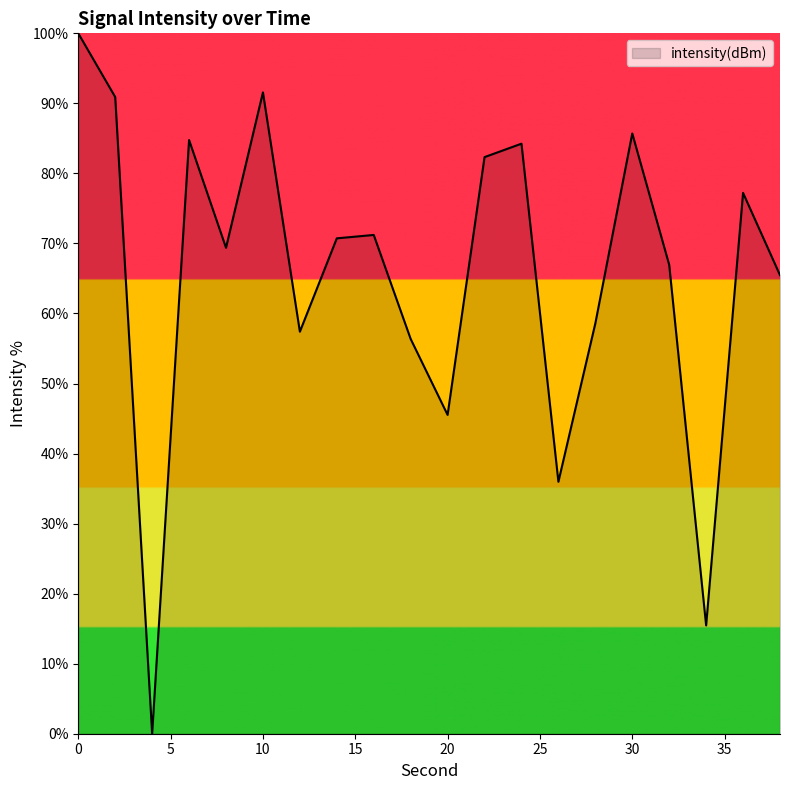

What is the difference between the maximum and minimum values?

100.0